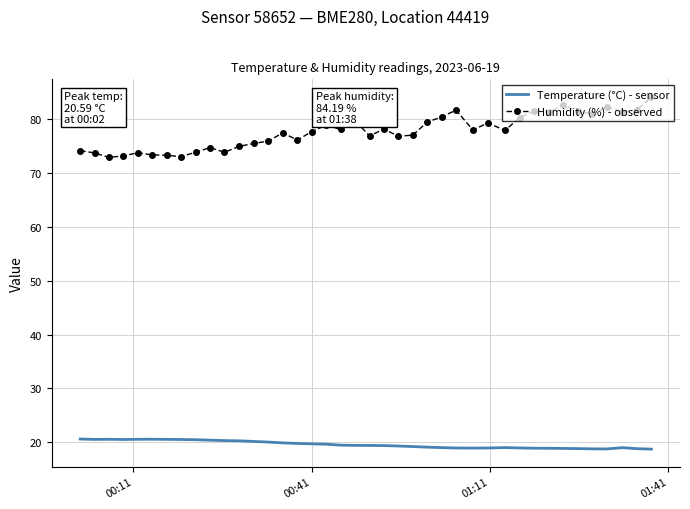

Which series has the widest spread of values?

Humidity (%) - observed